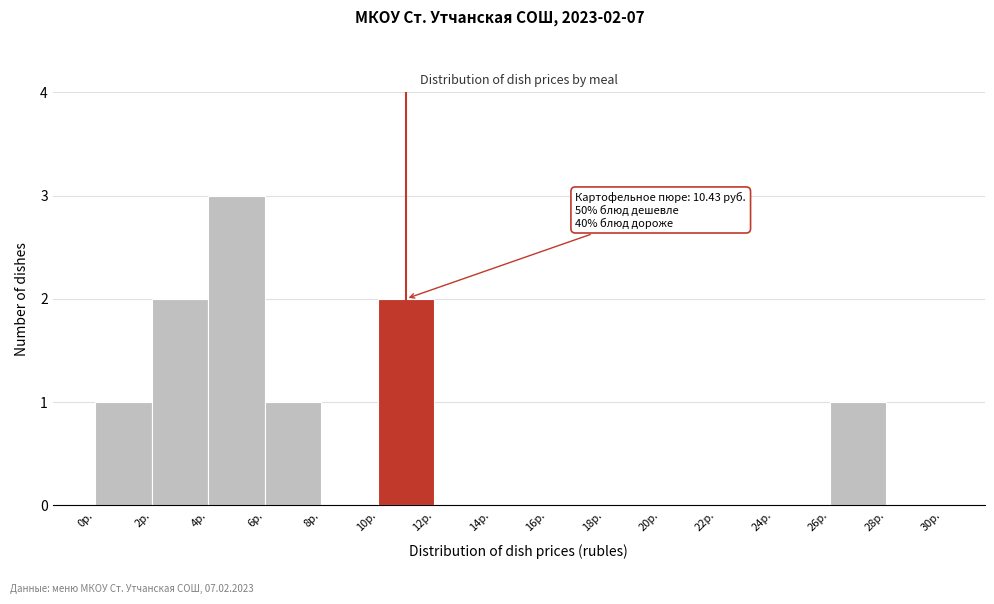

Over which range of the x-axis is the bar tallest?

4 to 6